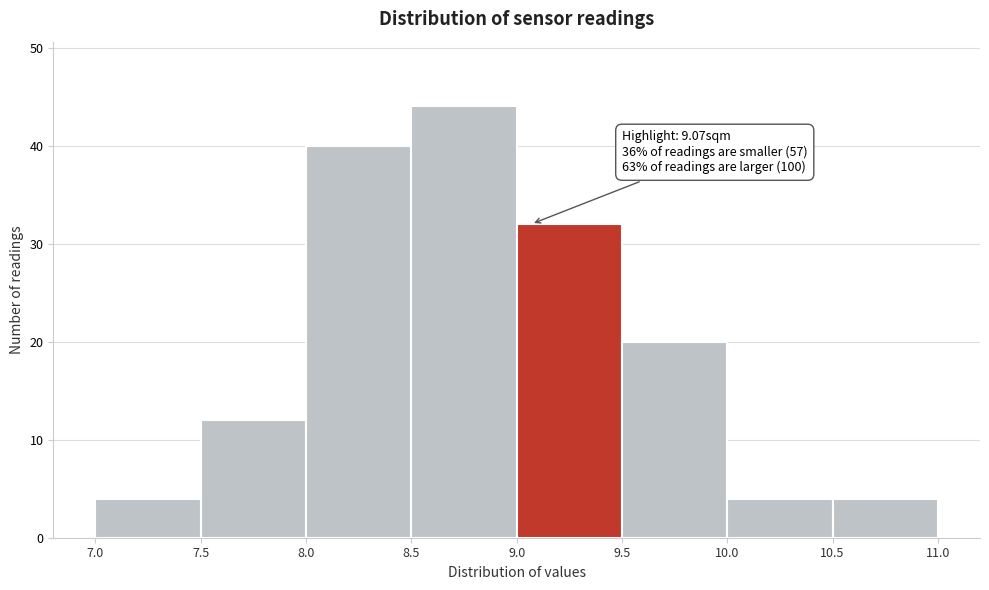

Which range on the x-axis has the tallest bar?

8.5 to 9.0